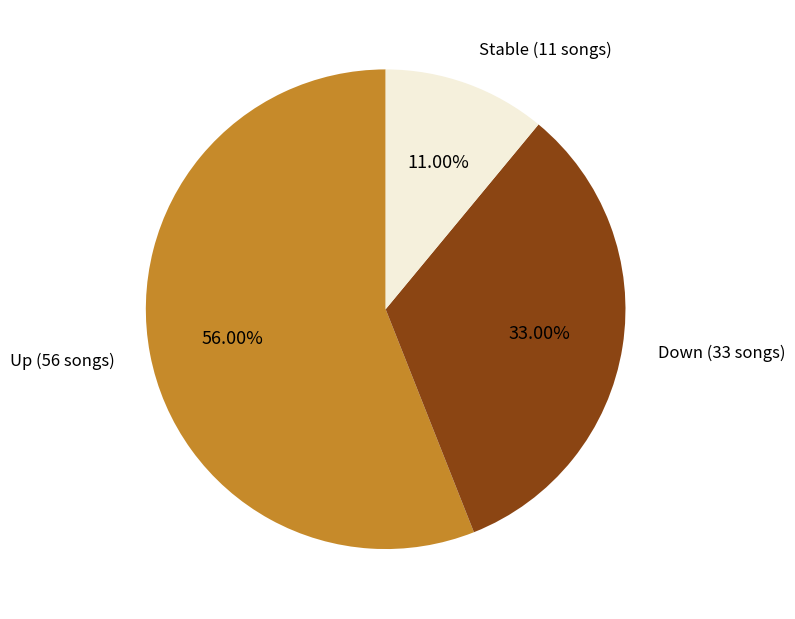

What is the ratio of the value at Up (56 songs) to the value at Down (33 songs)?

1.7